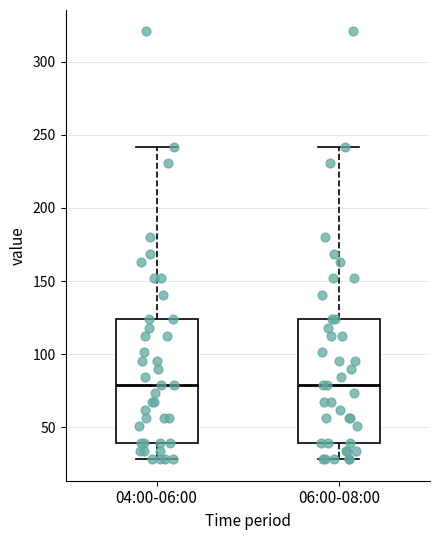

Reading left to right, transcribe this box plot: for each box, give where its median line is, the range the box spans, and where its two whiskers end, as read against the y-axis. The values are not printed on the chart, so give them approximately, as read against the axis.

04:00-06:00: median 80, box 40 to 125, whiskers 30 to 240
06:00-08:00: median 80, box 40 to 125, whiskers 30 to 240